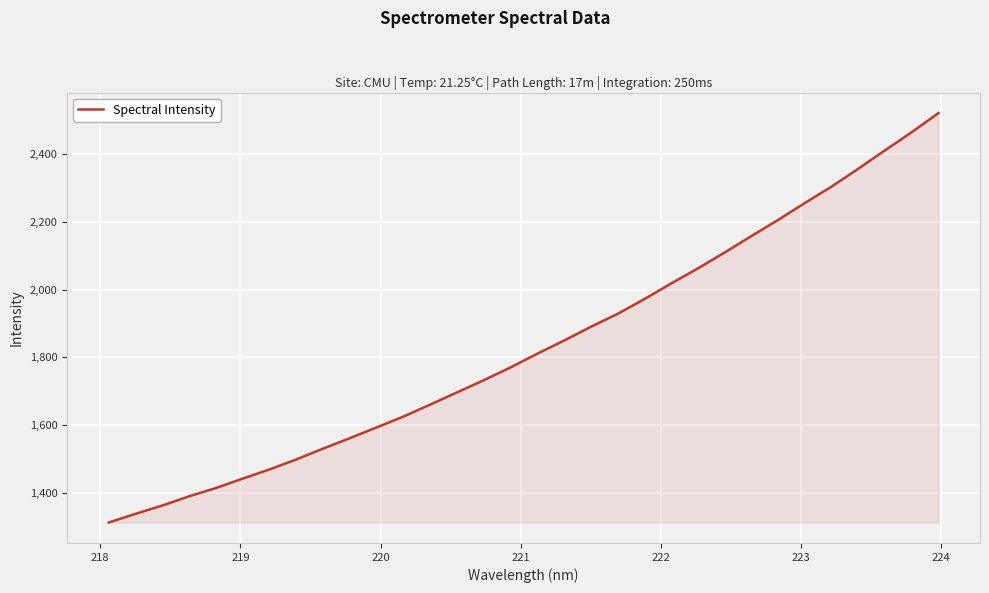

How many lines are shown in the chart?

1